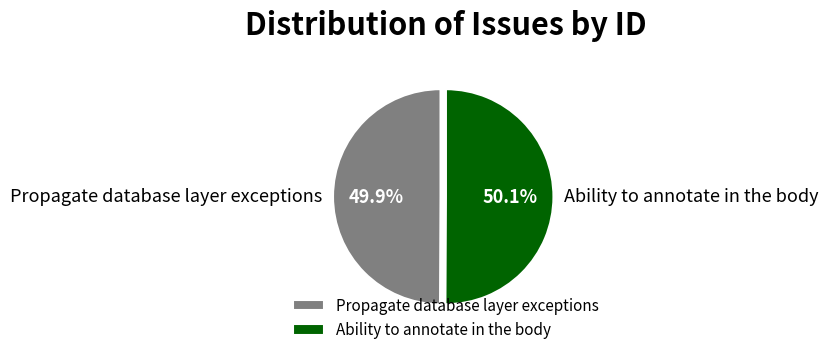

What is the ratio of the value at Propagate database layer exceptions to the value at Ability to annotate in the body?

1.0